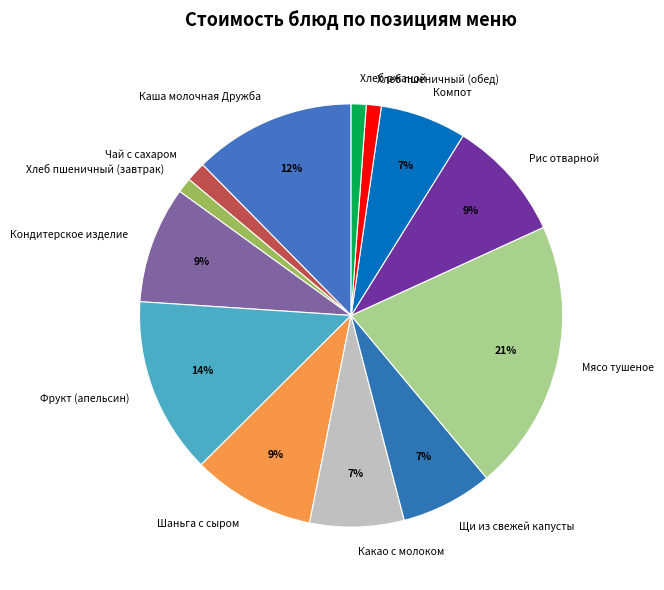

Does any single category account for the majority?

No